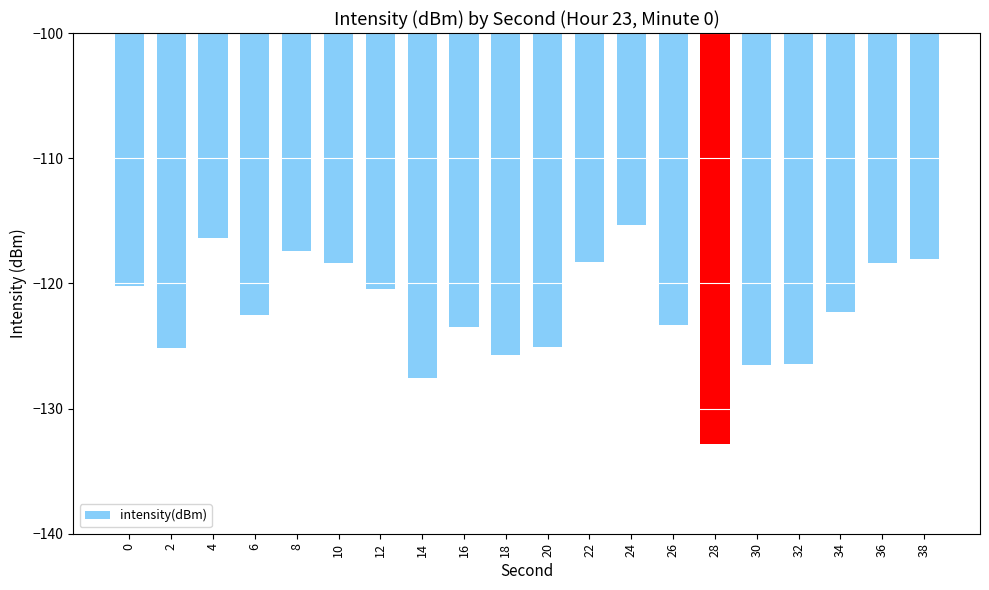

What is the value of the 7th bar from the left?

-120.4